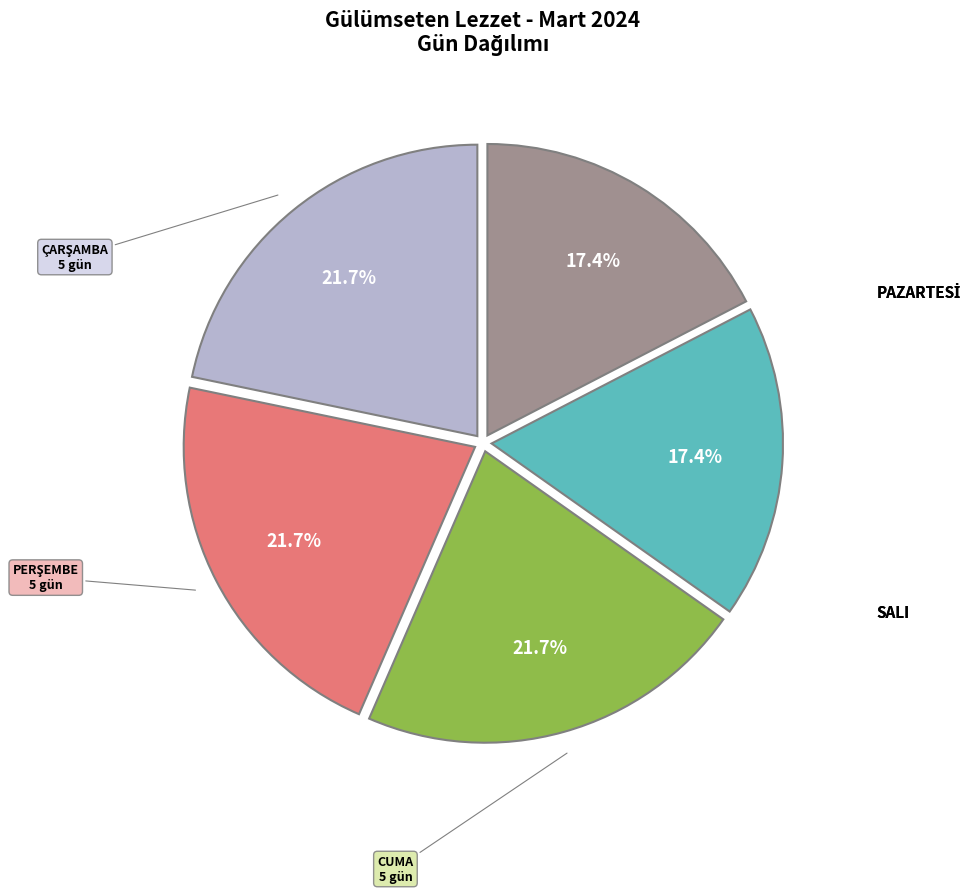

Count the number of slices in the pie.

5